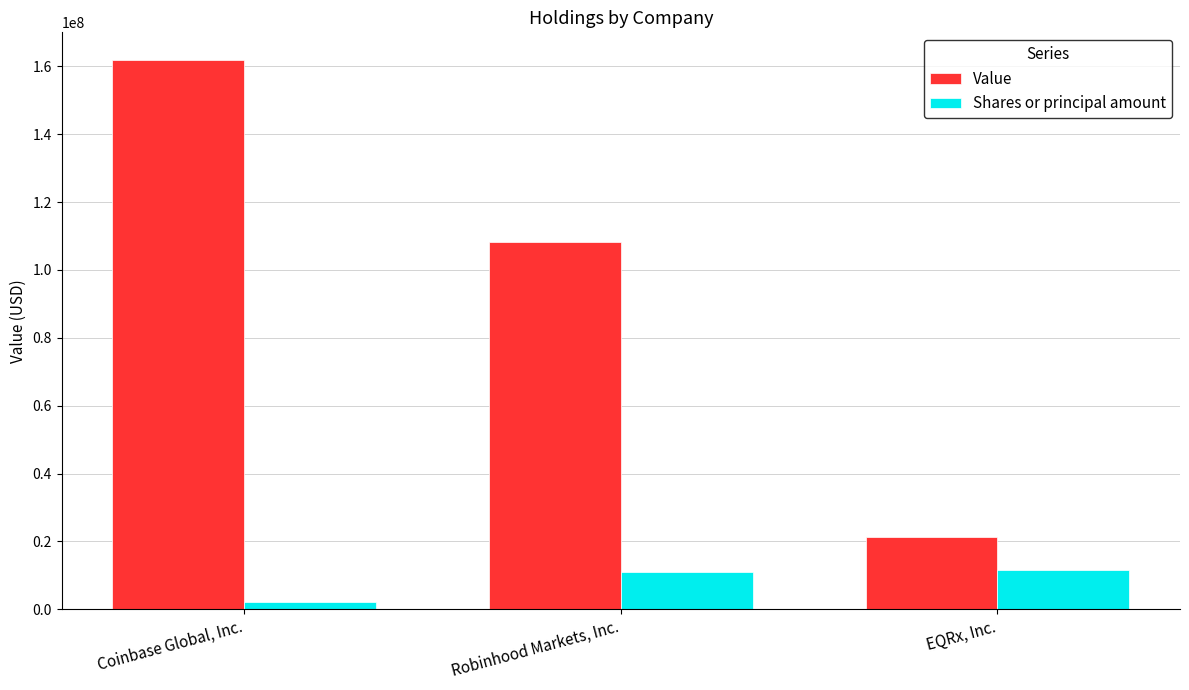

The value of Value at Robinhood Markets, Inc. is 108154248. True or false?

True